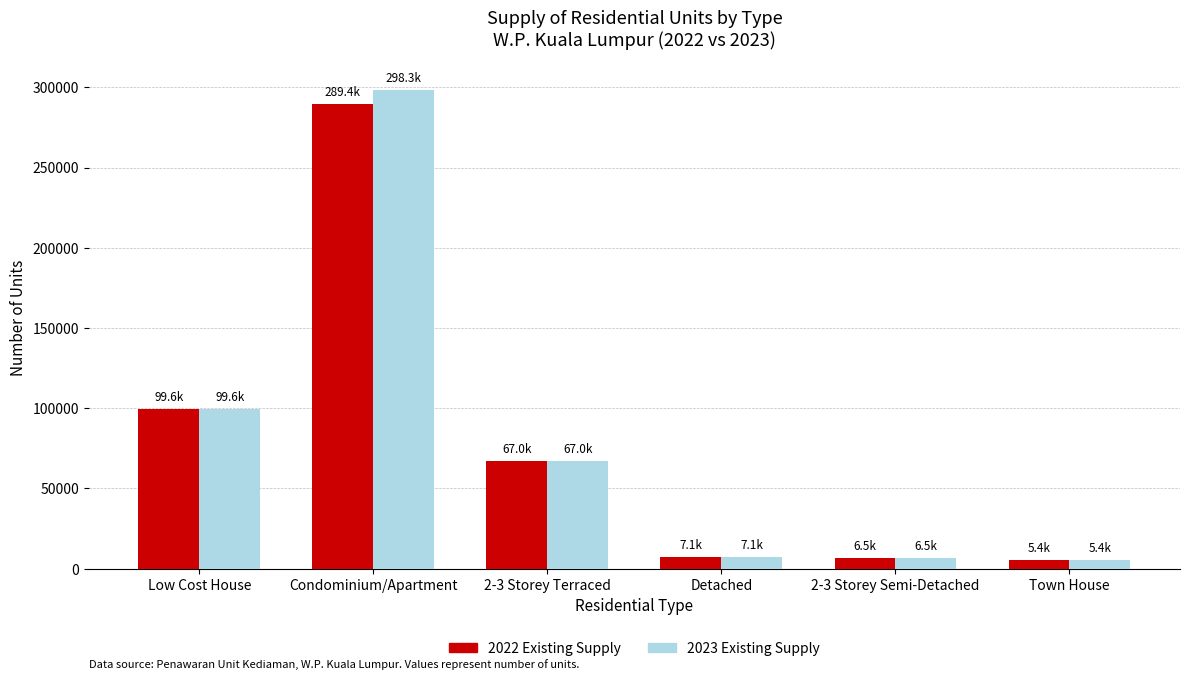

What is the label of the 3rd bar from the left?

2-3 Storey Terraced